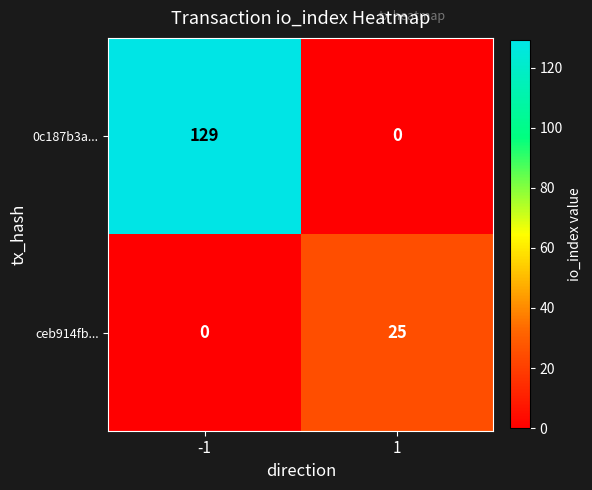

What is the spread (max minus min) of values at -1?

129